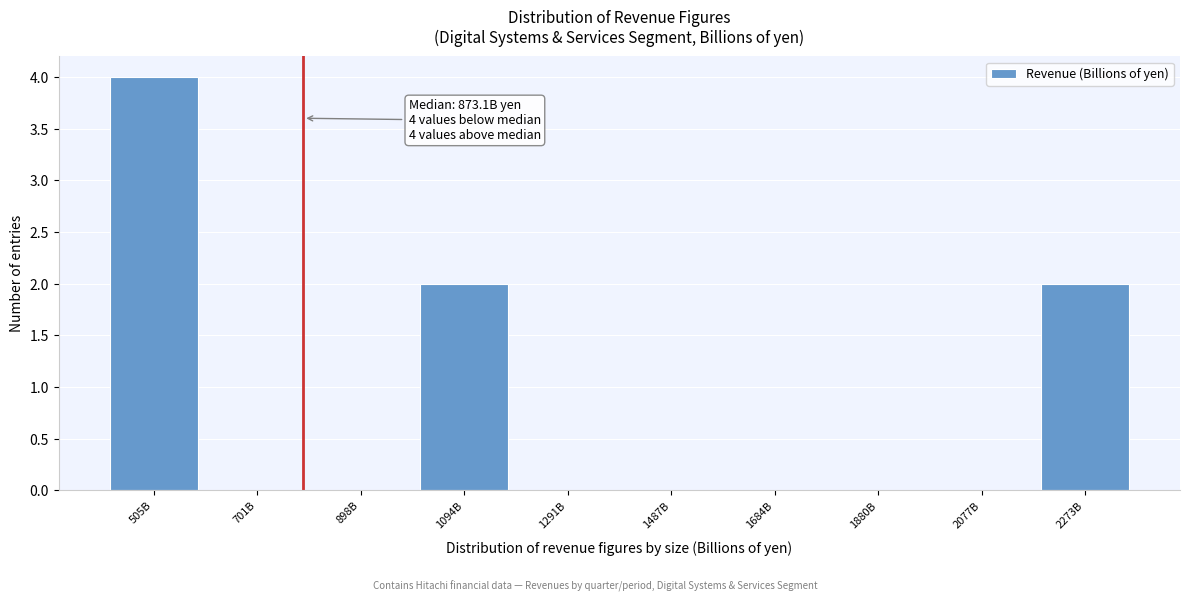

Reading right to left, list all the values displayed in this chart.

2273B=2	2077B=0	1880B=0	1684B=0	1487B=0	1291B=0	1094B=2	898B=0	701B=0	505B=4